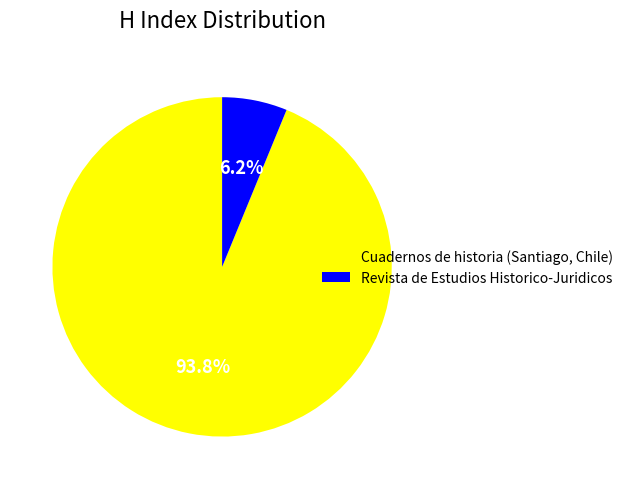

Is it true that Cuadernos de historia (Santiago, Chile) is 99% of the pie?

False